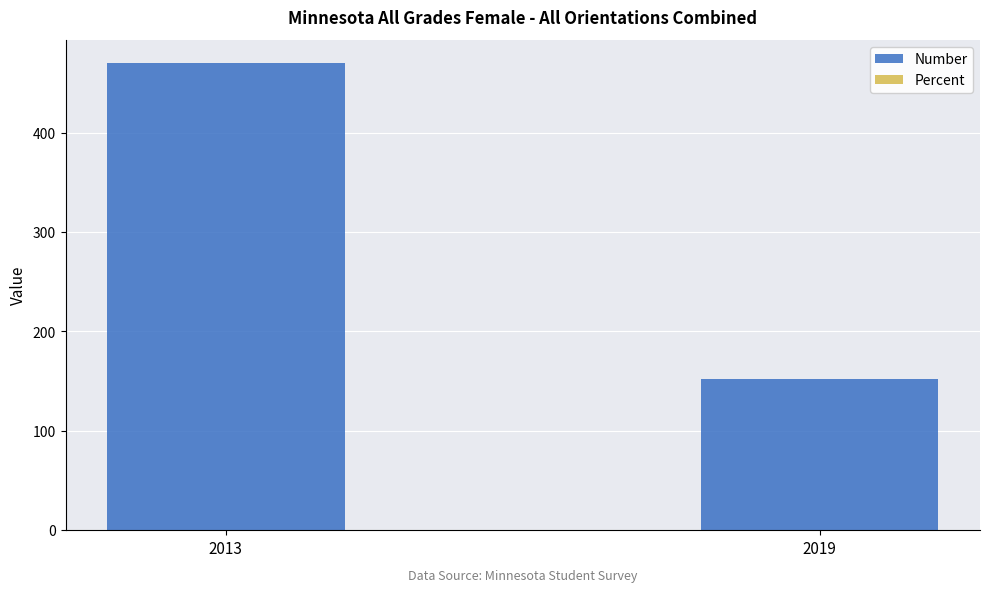

Which category has the highest value in the Number series?

2013